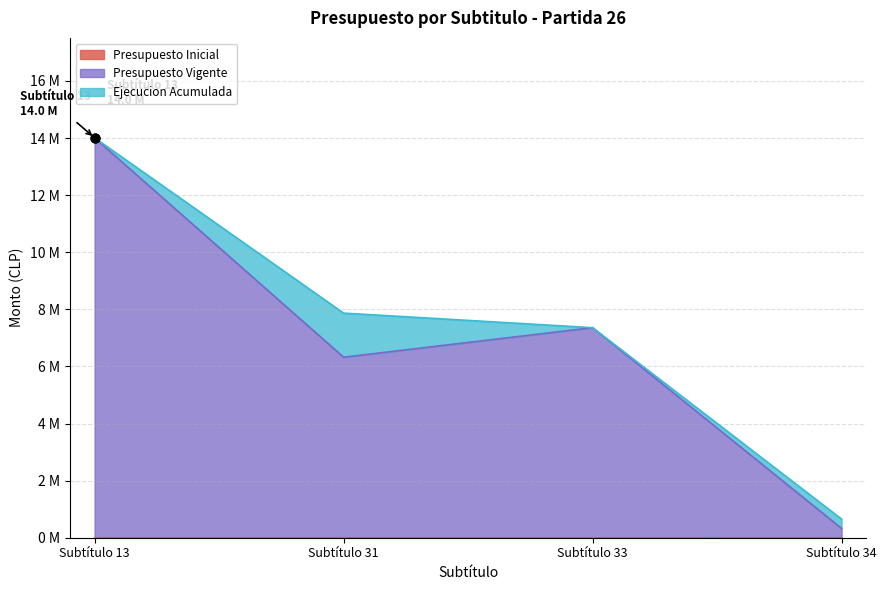

Which series has the widest spread of Y values?

Presupuesto Vigente